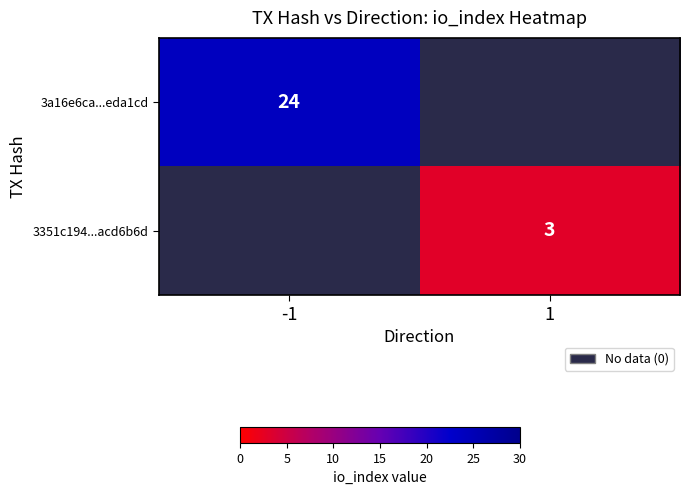

The 3a16e6ca...eda1cd series shows 24 at -1. True or false?

True